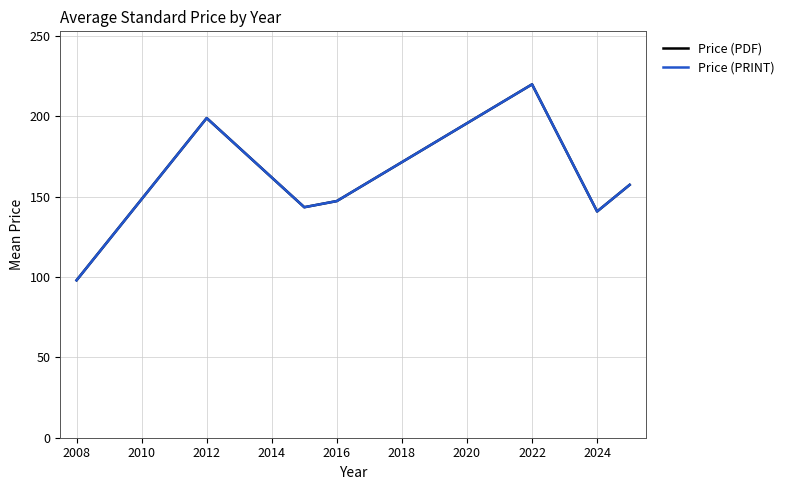

What is the minimum value for Price (PDF)?

98.0